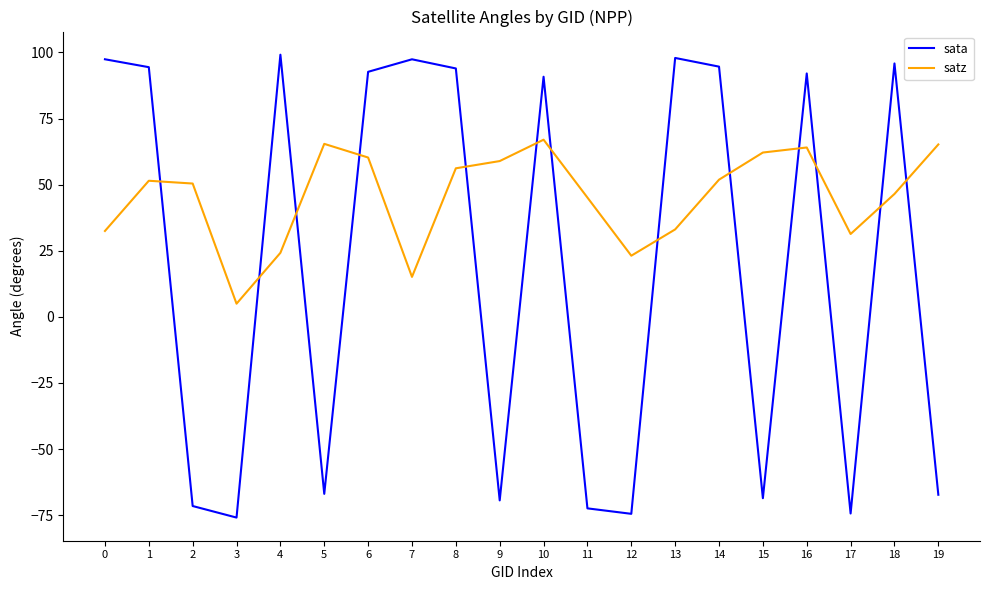

Which series changed the most between 8 and 18?

satz